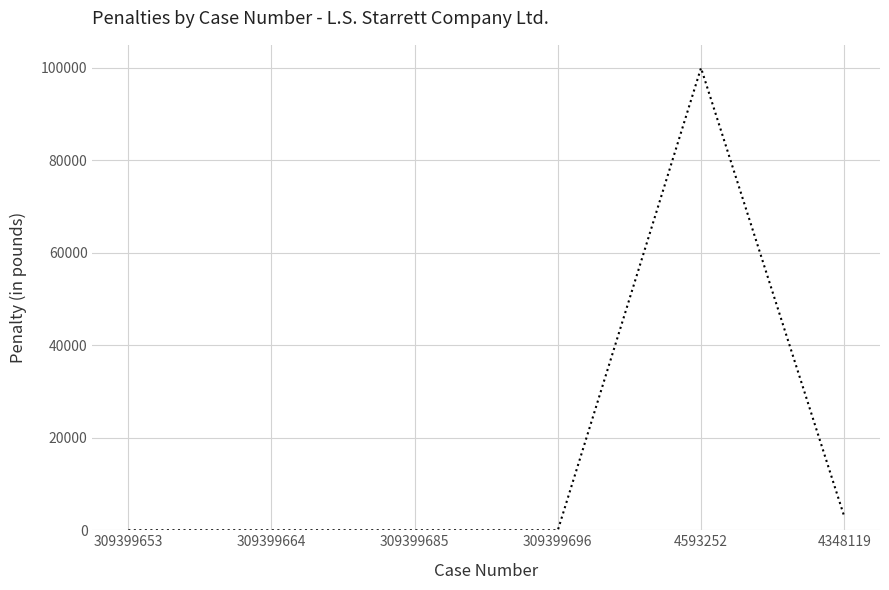

The value at 309399696 is 0. True or false?

True